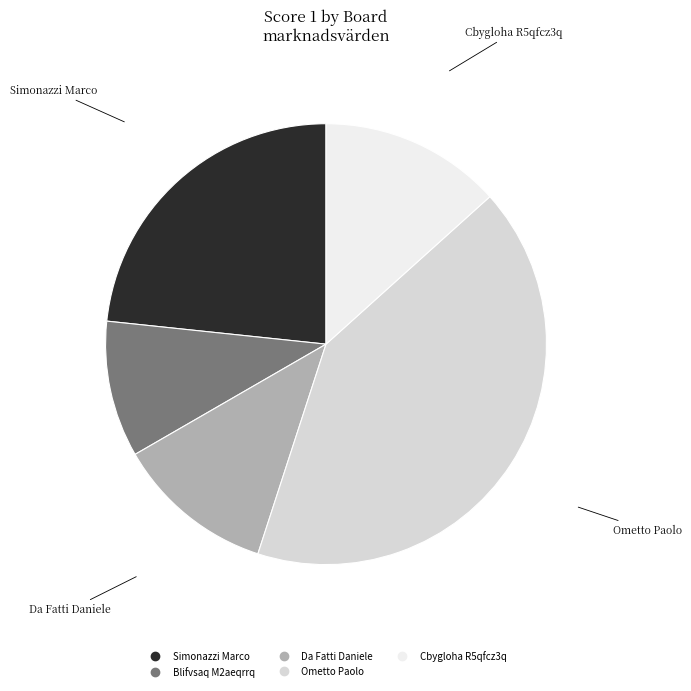

Is there any slice that represents more than half of the pie?

No